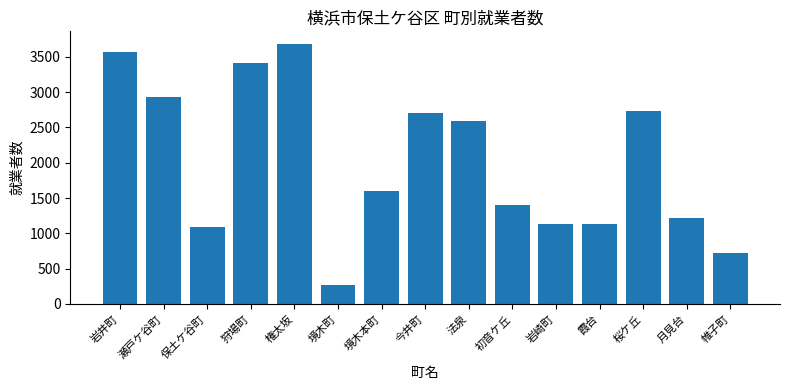

What is the sum of all values?

30166